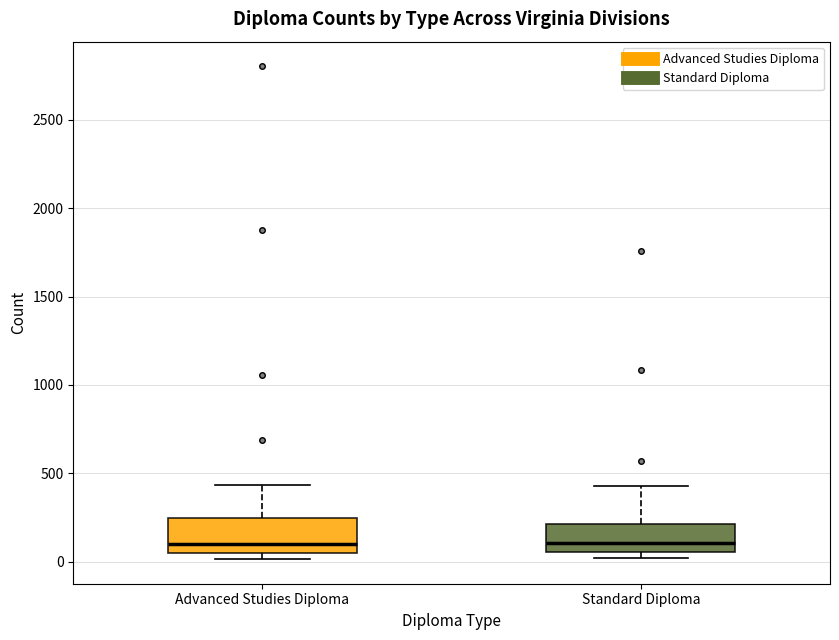

Where is the lower edge of the box for Advanced Studies Diploma on the y-axis? The values are not printed on the chart, so give them approximately, as read against the axis.

50